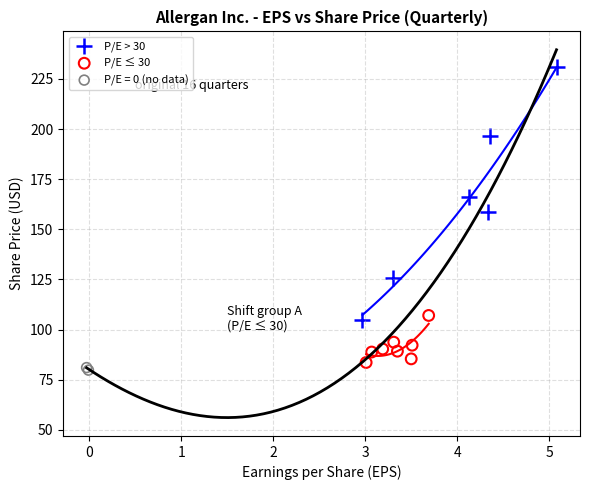

Which series reaches the maximum Y coordinate?

P/E > 30